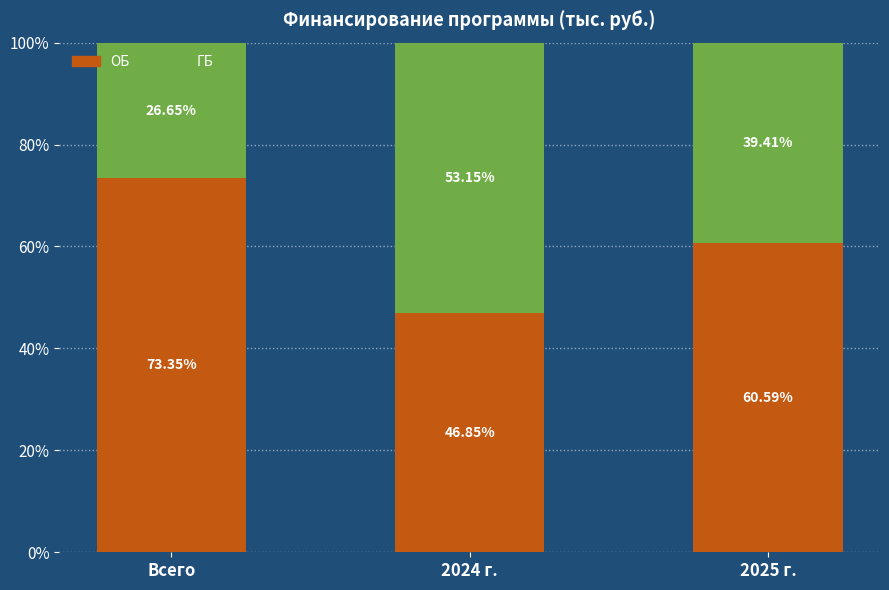

What is the total value across all series at 2025 г.?

100.0